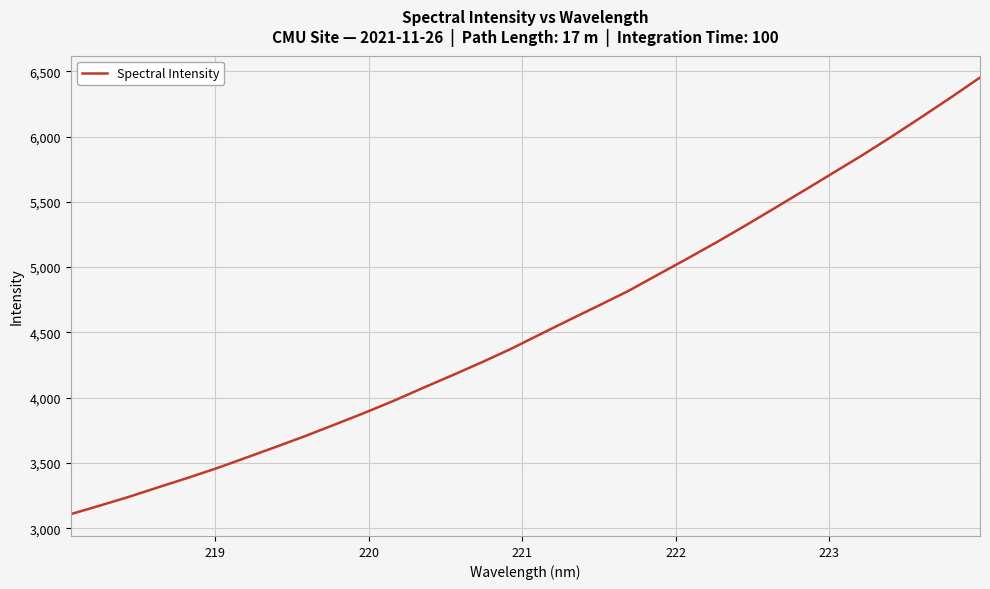

What is the maximum value shown in the chart?

6452.5